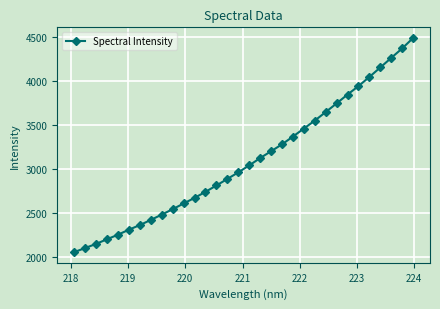

Count the number of values greater than 3041.

16